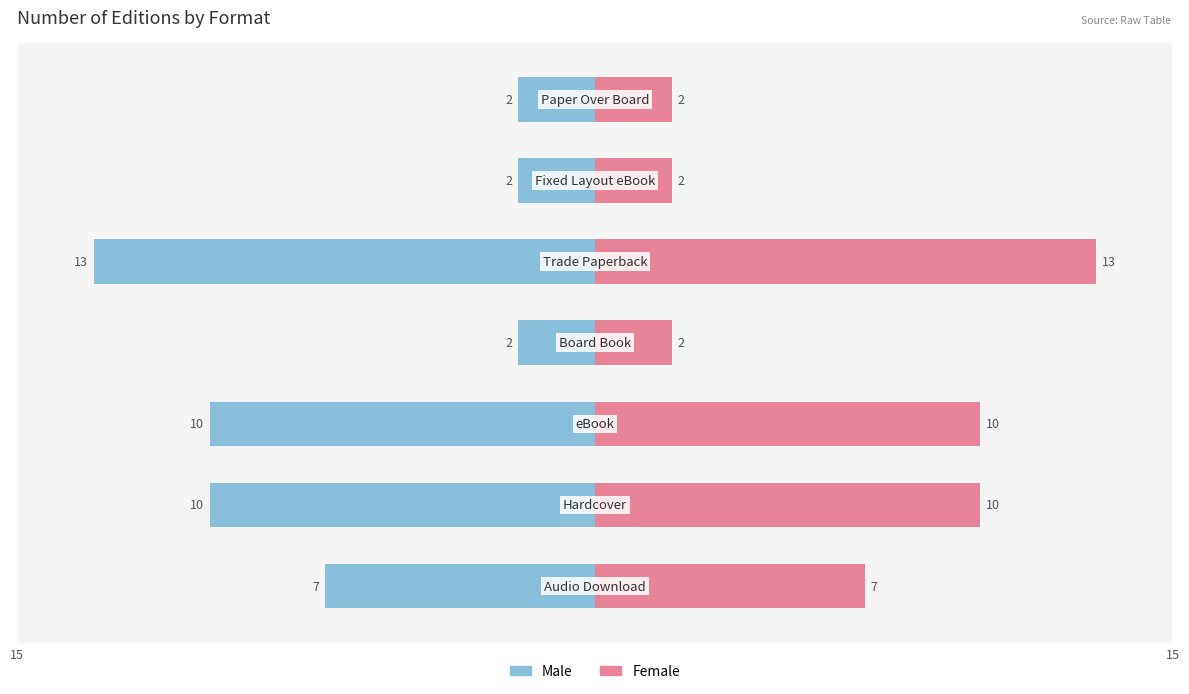

What is the difference between the maximum and minimum values in the Female series?

11